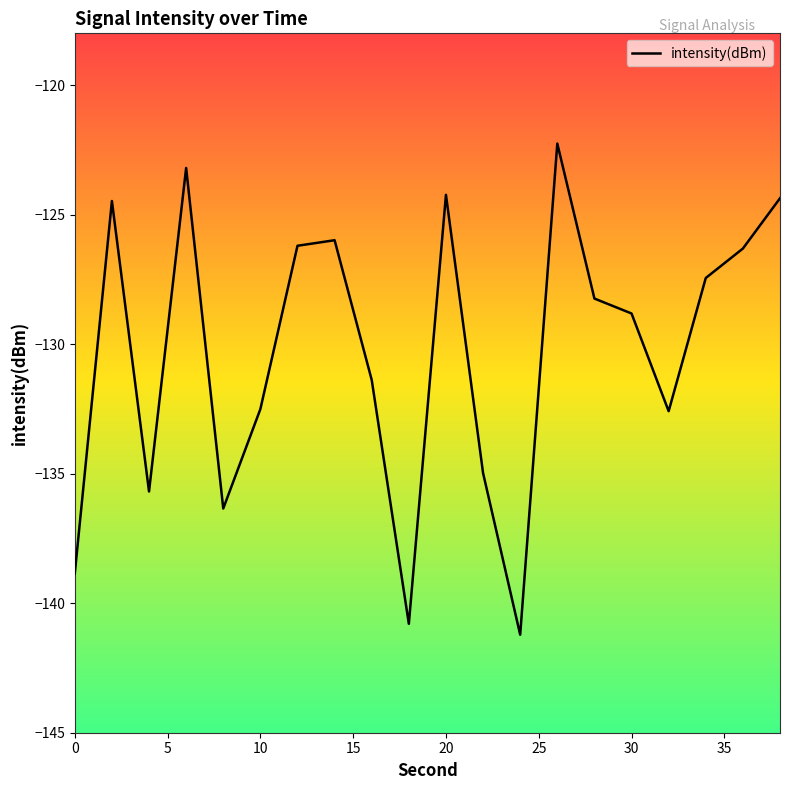

What is the smallest value displayed?

-141.2